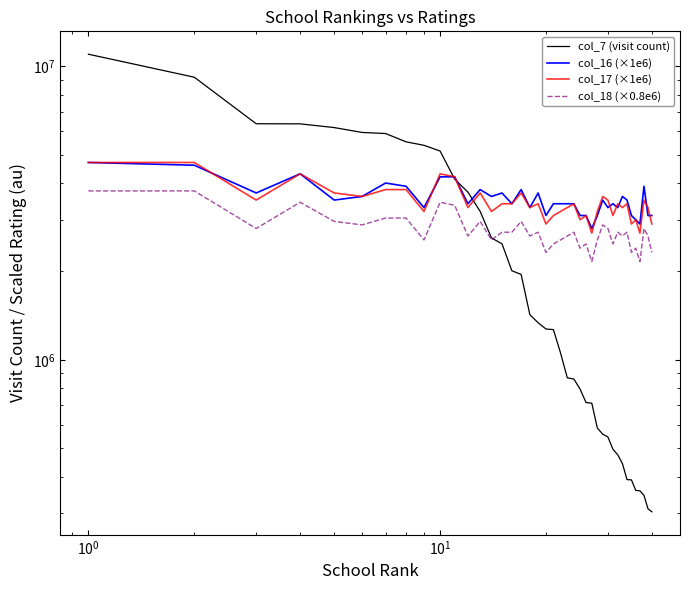

True or false: col_18 (×0.8e6) and col_17 (×1e6) intersect in this chart.

False